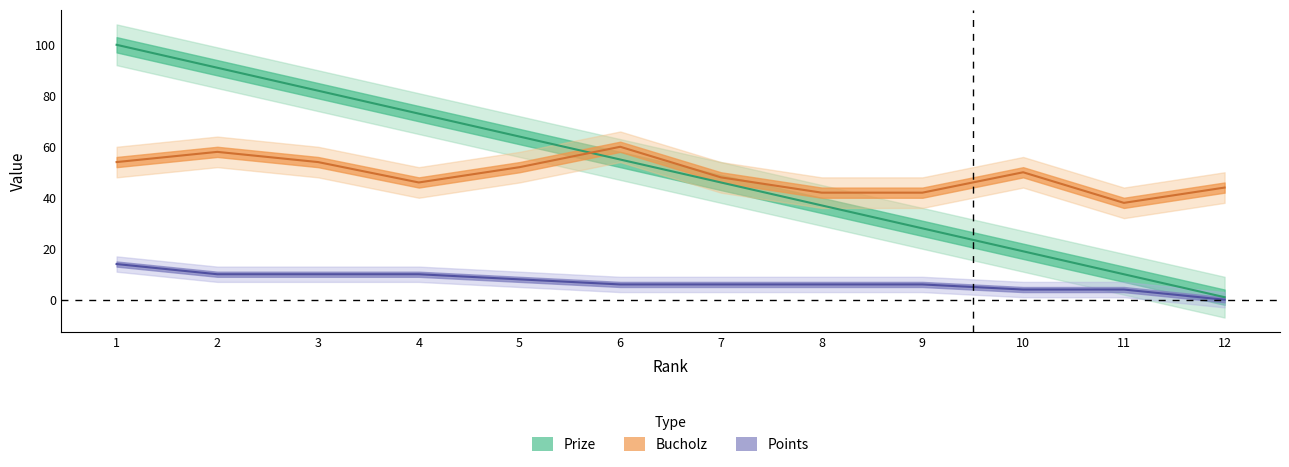

Where does the Points series first go above 6?

1